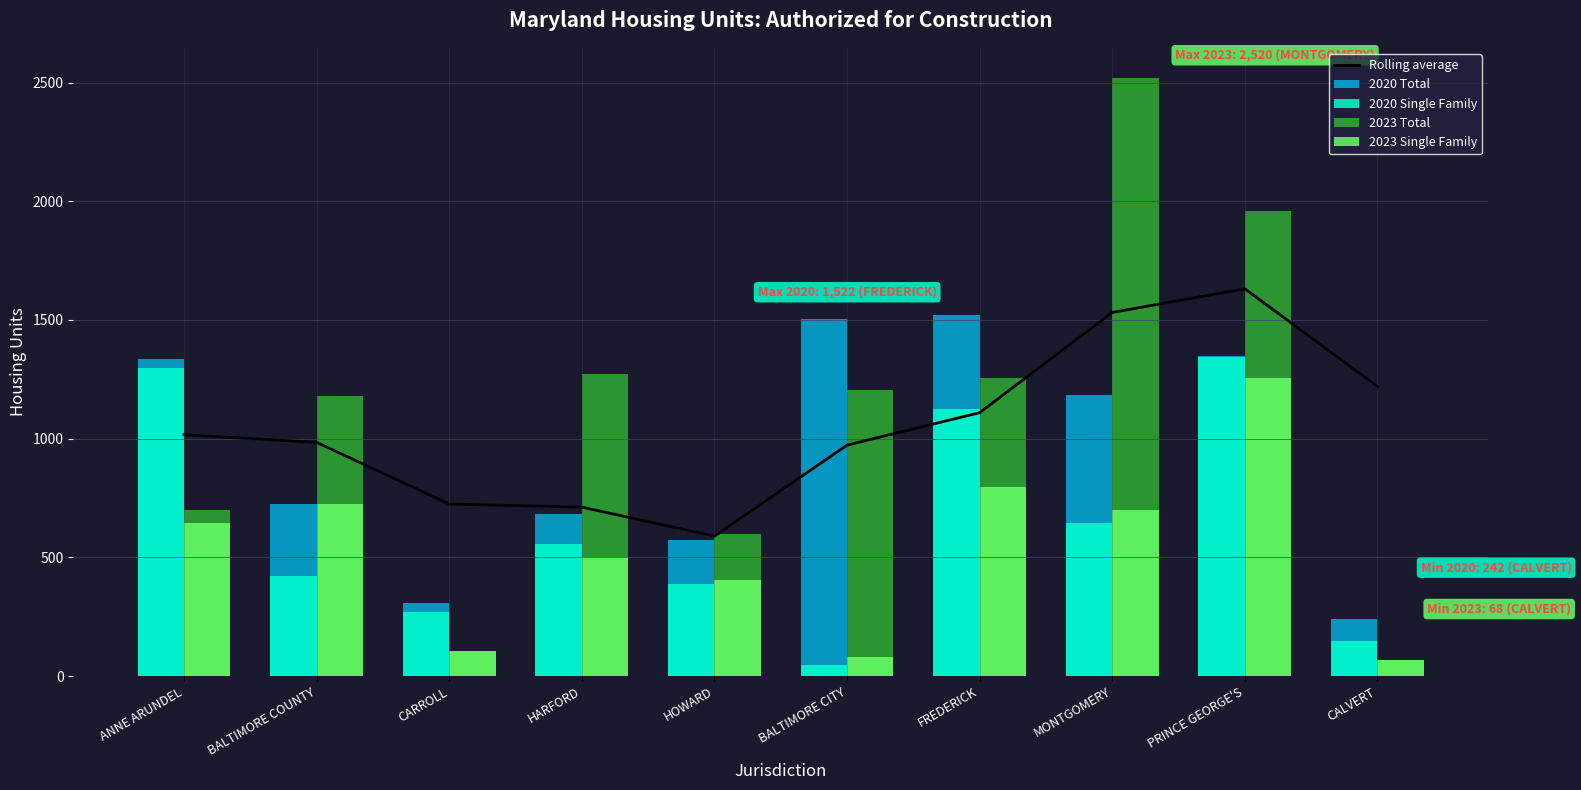

What is the spread (max minus min) of values at HARFORD?

770.0